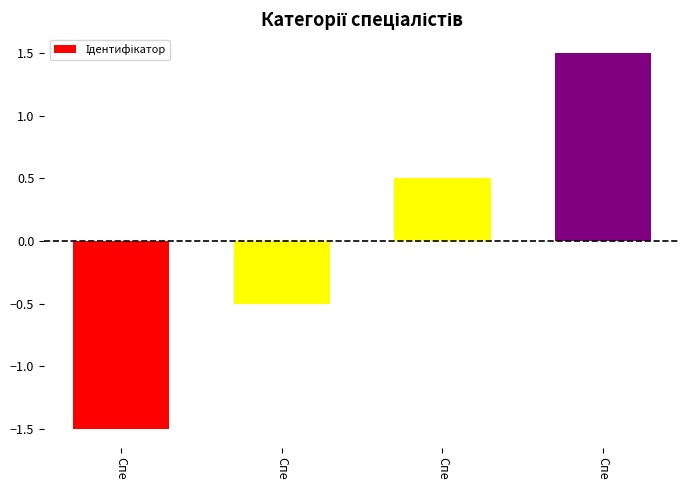

Does the chart contain any negative values?

Yes